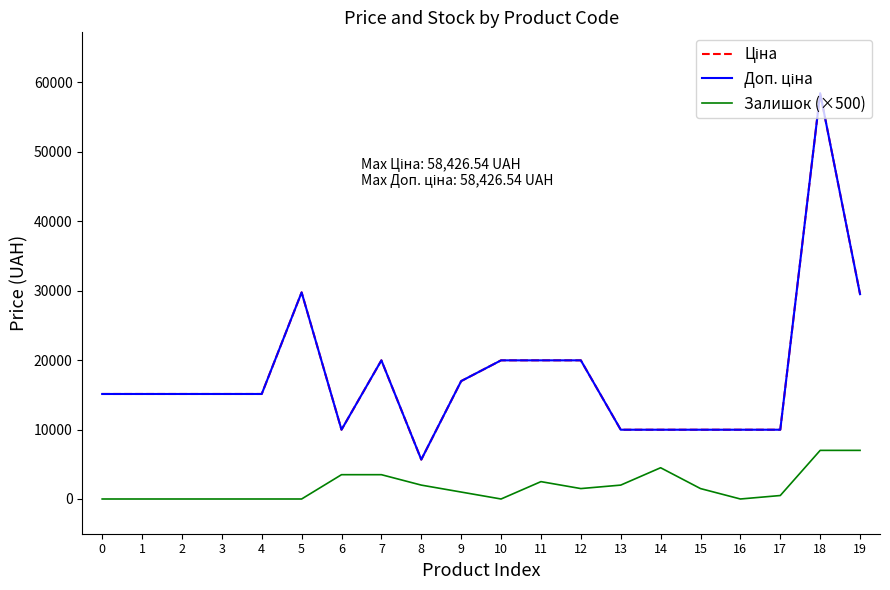

Does the chart display data point markers on the line(s)?

No